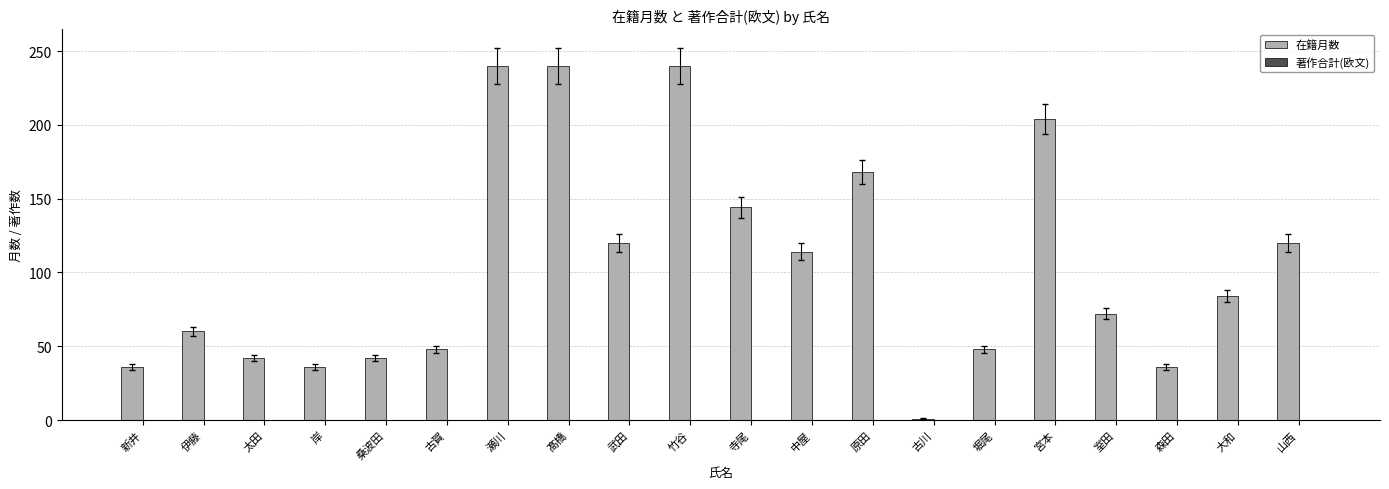

Between 宮本 and 堀尾, which is larger?

宮本